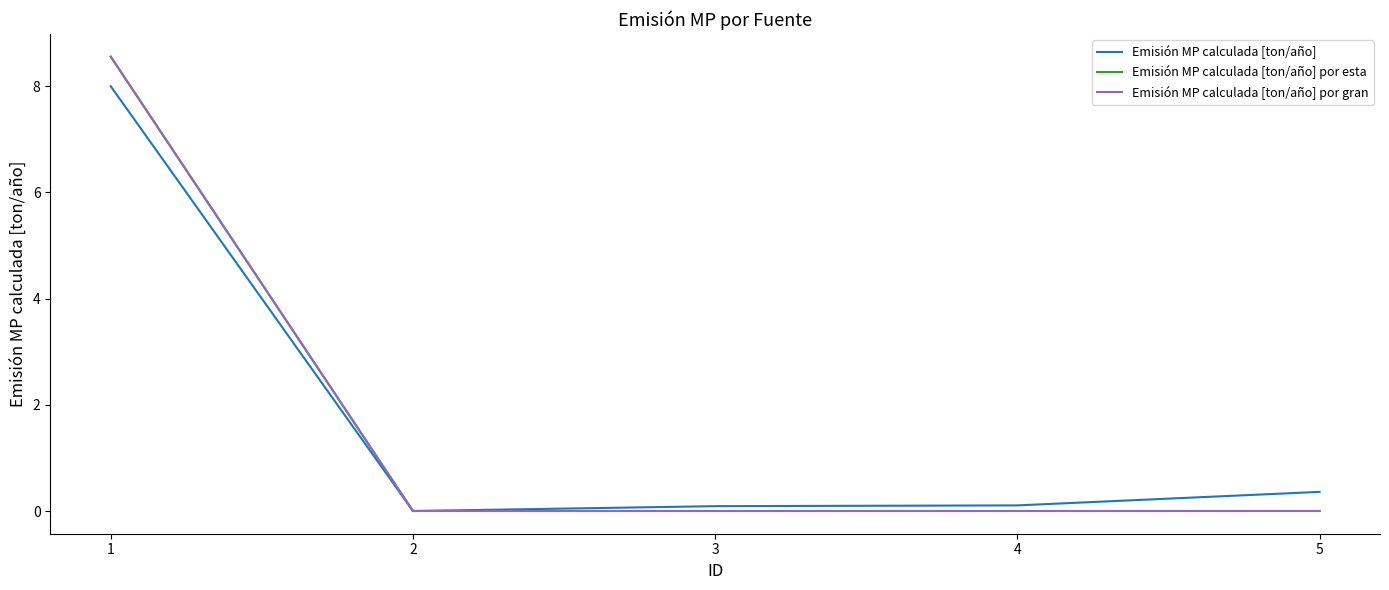

True or false: Emisión MP calculada [ton/año] por gran has a value of 14.1 at 1.

False